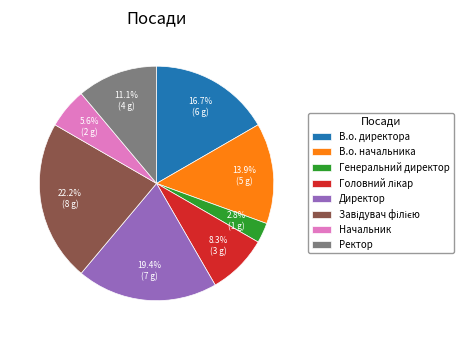

How many slices are in this pie chart?

8